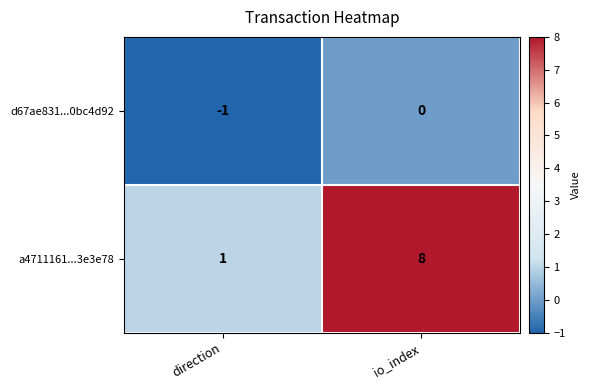

Reading left to right, what are all the values shown in this chart?

d67ae831...0bc4d92: -1	0
a4711161...3e3e78: 1	8